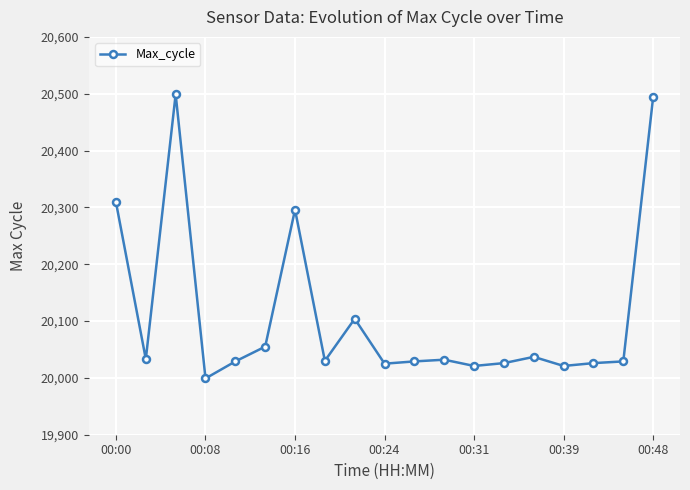

True or false: there are more than 2 points higher than both neighbors.

True